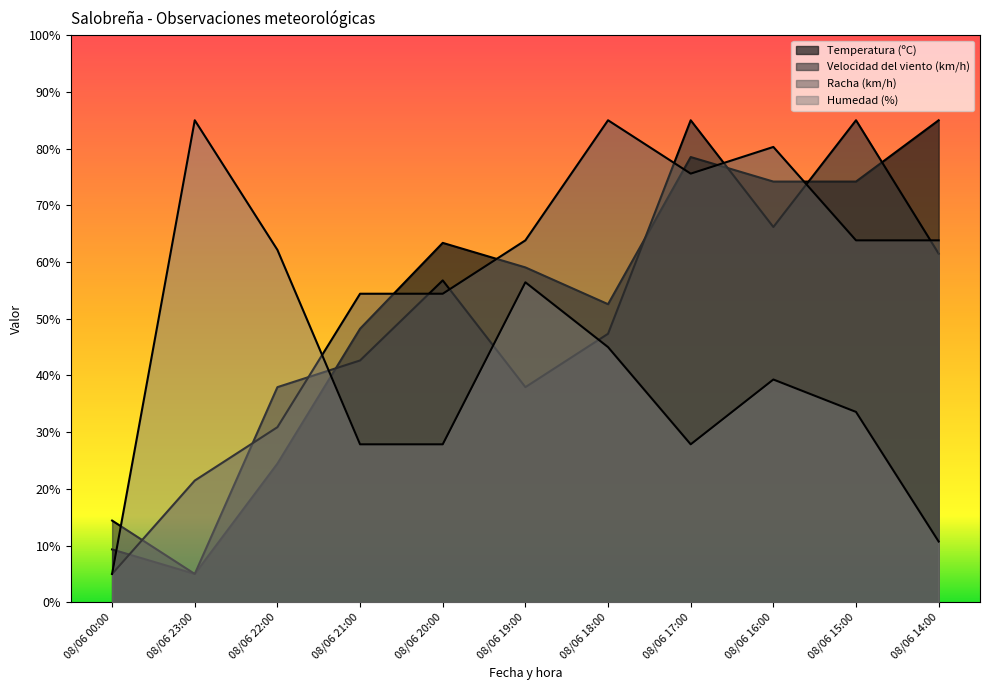

True or false: Humedad (%) has more than 1 interior local peaks.

True